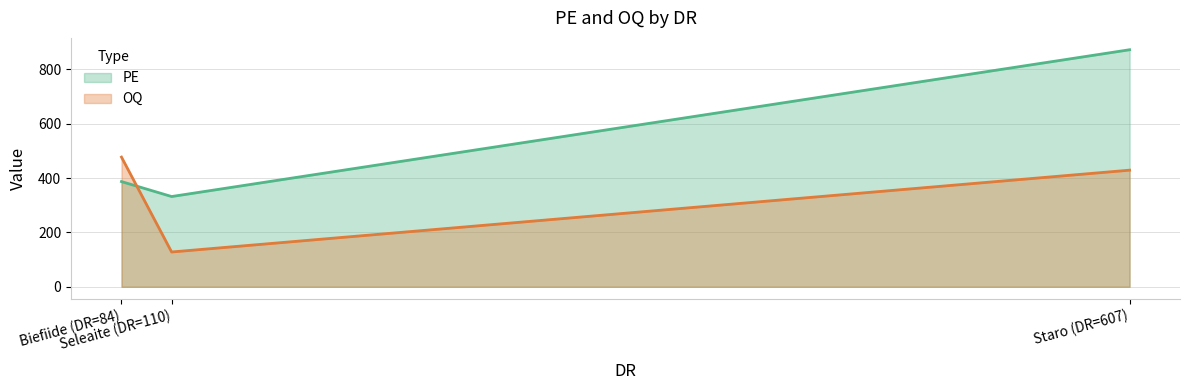

Which series has the largest total across all categories?

PE